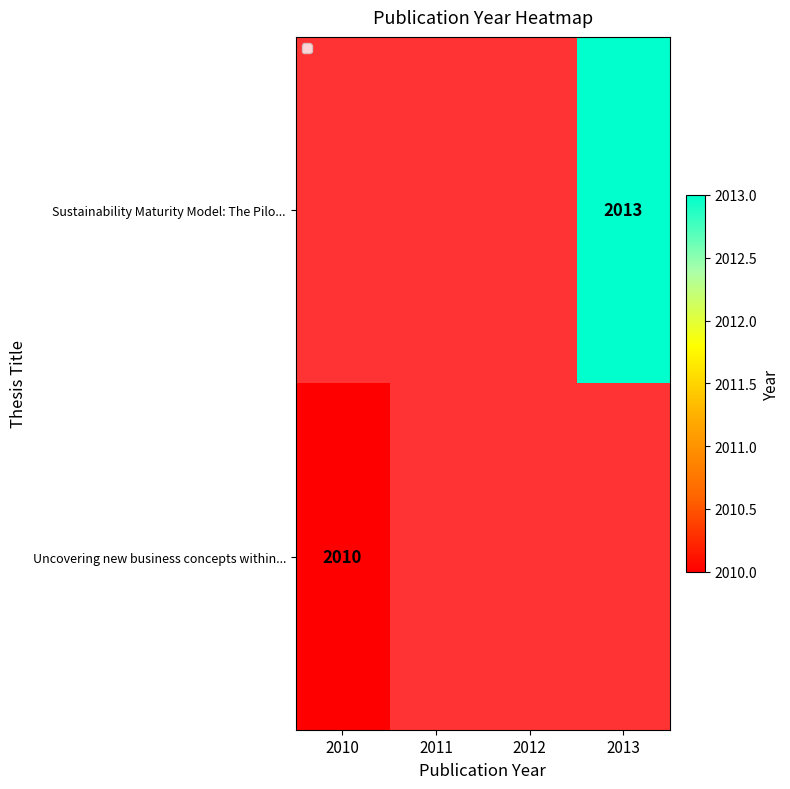

True or false: Uncovering new business concepts within... has a value of 656 at 2010.

False